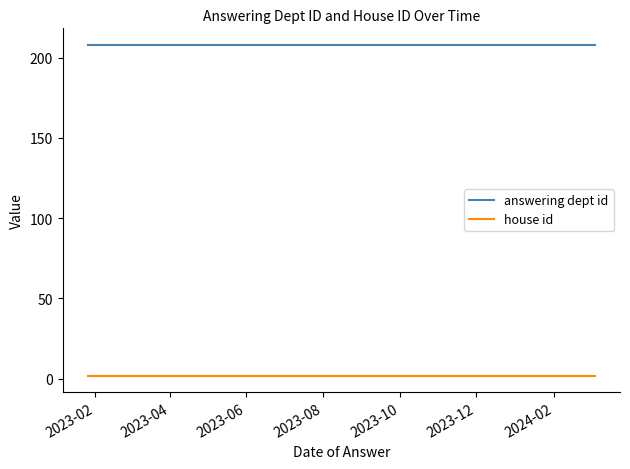

What is the value of the answering dept id point at the 3rd from the left?

208